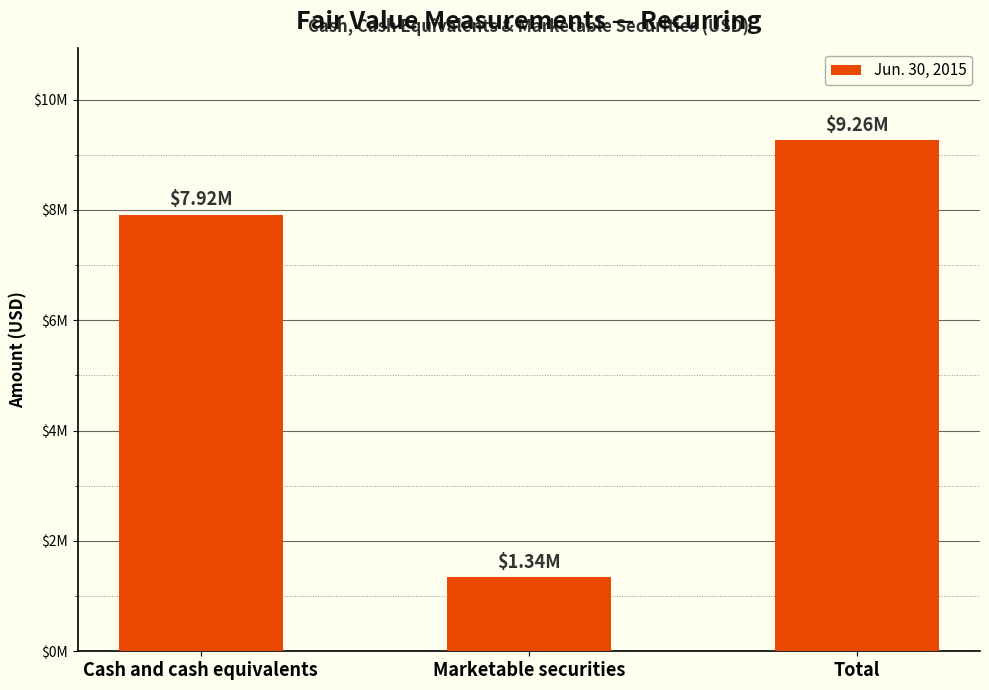

Which label corresponds to the largest value in the chart?

Total